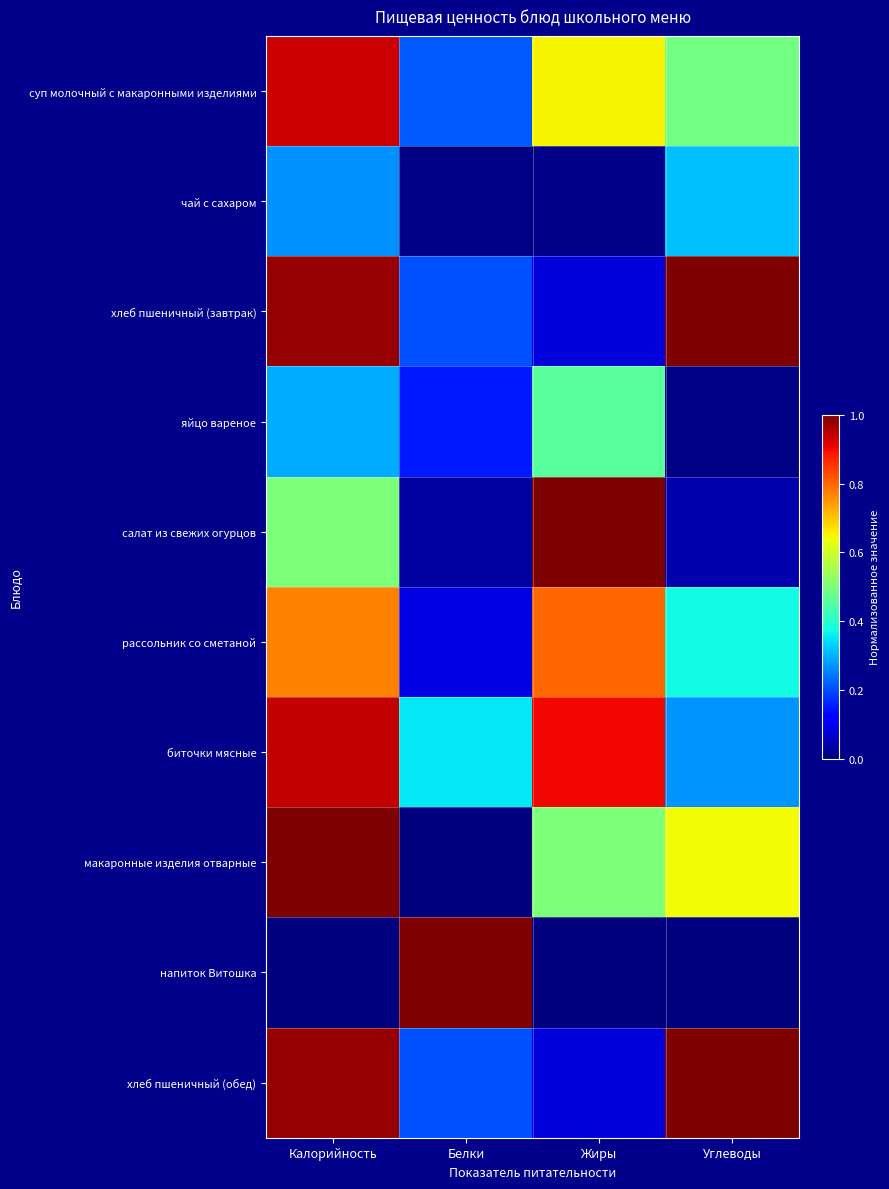

Reading left to right, what are all the values shown in this chart?

суп молочный с макаронными изделиями: Калорийность=0.9	Белки=0.2	Жиры=0.7	Углеводы=0.5
чай с сахаром: Калорийность=0.3	Белки=0.0	Жиры=0.0	Углеводы=0.3
хлеб пшеничный (завтрак): Калорийность=1.0	Белки=0.2	Жиры=0.1	Углеводы=1.0
яйцо вареное: Калорийность=0.3	Белки=0.1	Жиры=0.5	Углеводы=0.0
салат из свежих огурцов: Калорийность=0.5	Белки=0.0	Жиры=1.0	Углеводы=0.0
рассольник со сметаной: Калорийность=0.8	Белки=0.1	Жиры=0.8	Углеводы=0.4
биточки мясные: Калорийность=0.9	Белки=0.4	Жиры=0.9	Углеводы=0.3
макаронные изделия отварные: Калорийность=1.0	Белки=0.0	Жиры=0.5	Углеводы=0.6
напиток Витошка: Калорийность=0.0	Белки=1.0	Жиры=0.0	Углеводы=0.0
хлеб пшеничный (обед): Калорийность=1.0	Белки=0.2	Жиры=0.1	Углеводы=1.0